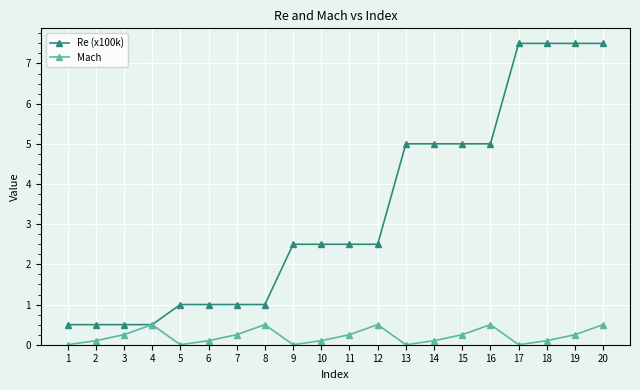

What is the difference between the maximum and minimum values in the Re (x100k) series?

7.0